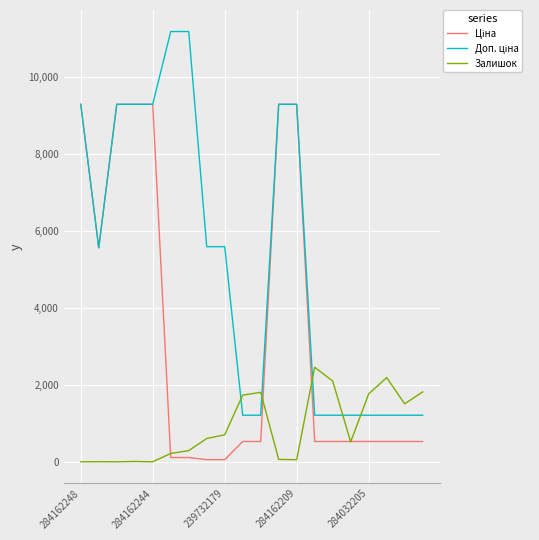

What is the maximum value shown in the chart?

11182.0